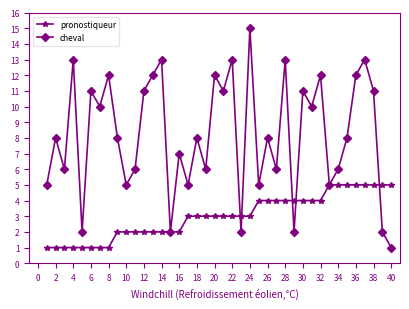

What is the value of the cheval point at the 5th from the left?

2